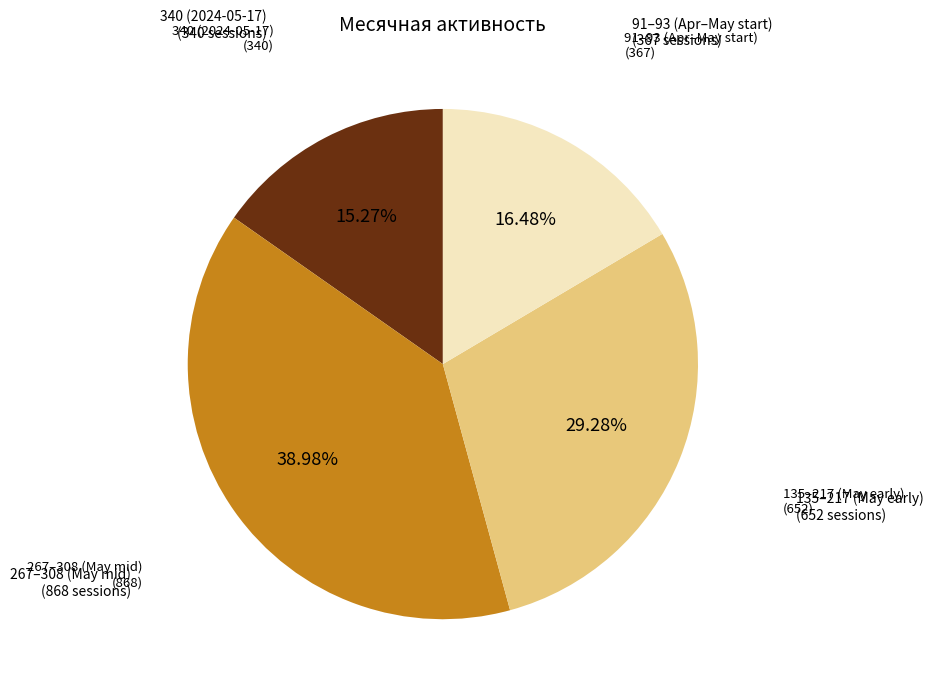

Does any single category account for the majority?

No